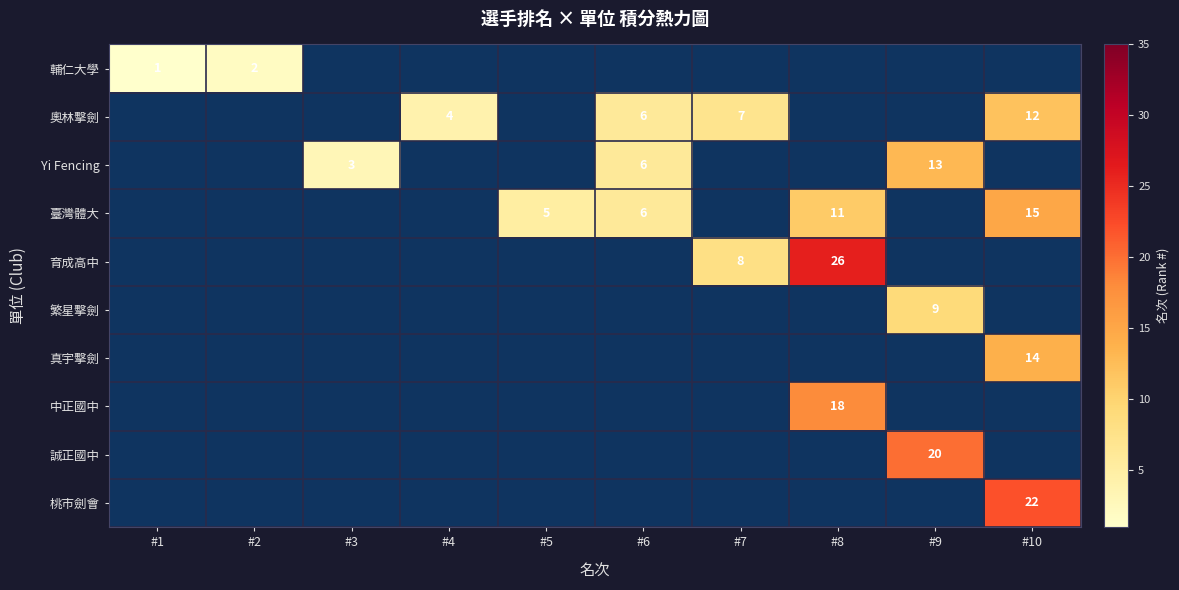

Is it true that 真宇擊劍 equals 8 at #10?

False